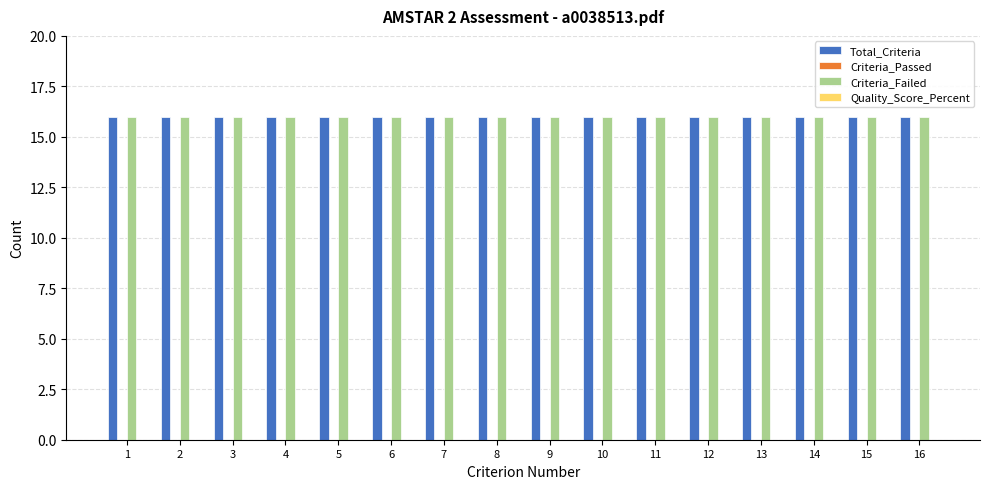

Is it true that Total_Criteria equals 23 at 14?

False